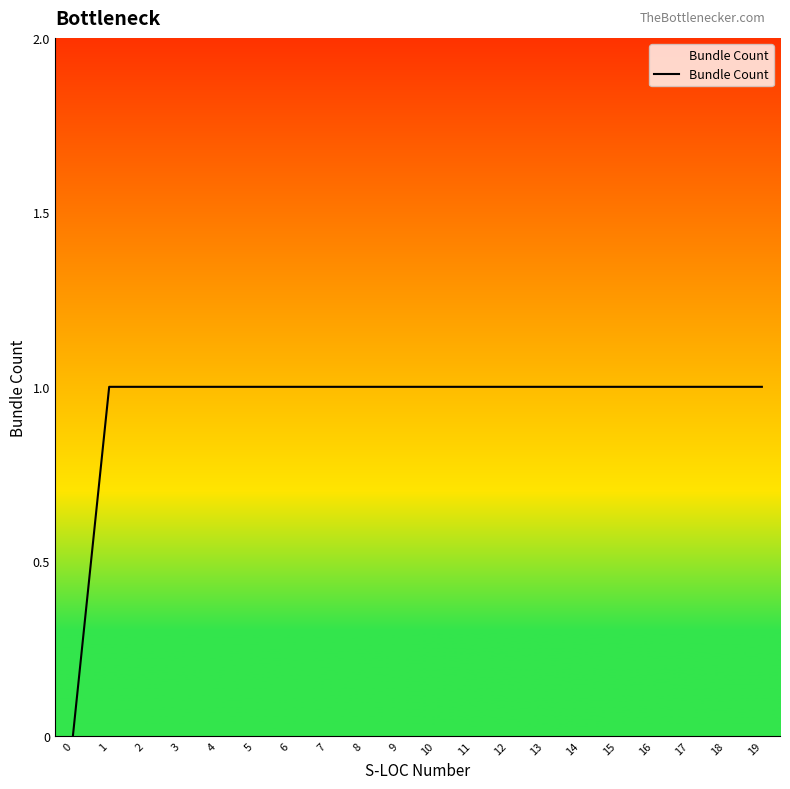

Approximately how many times larger is the value at 5 compared to 13?

1.0